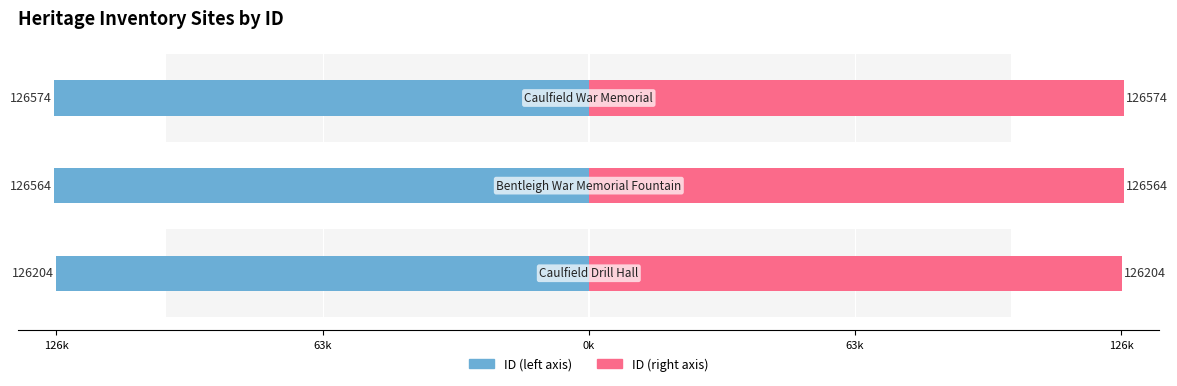

Is the value of ID (left) at 126k greater than the value of Heritage ID at 126k?

No